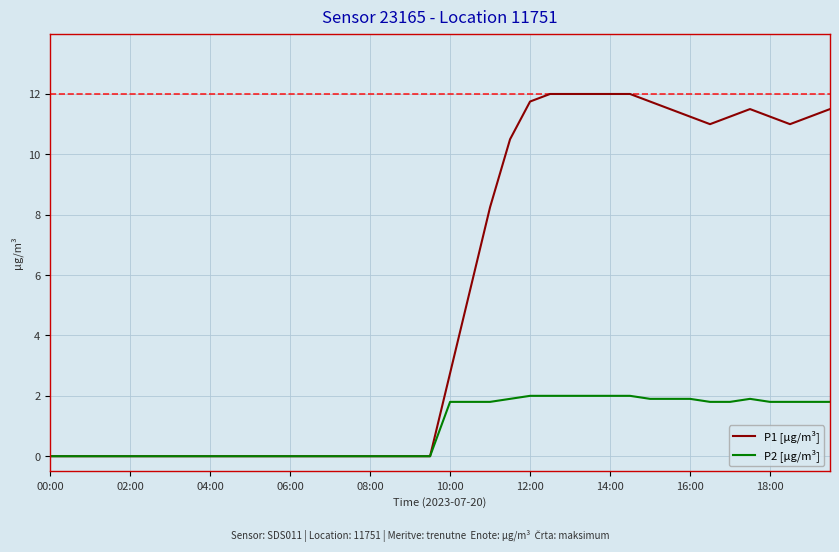

Rank the series by their maximum value, from highest to lowest.

P1 [µg/m³], P2 [µg/m³]